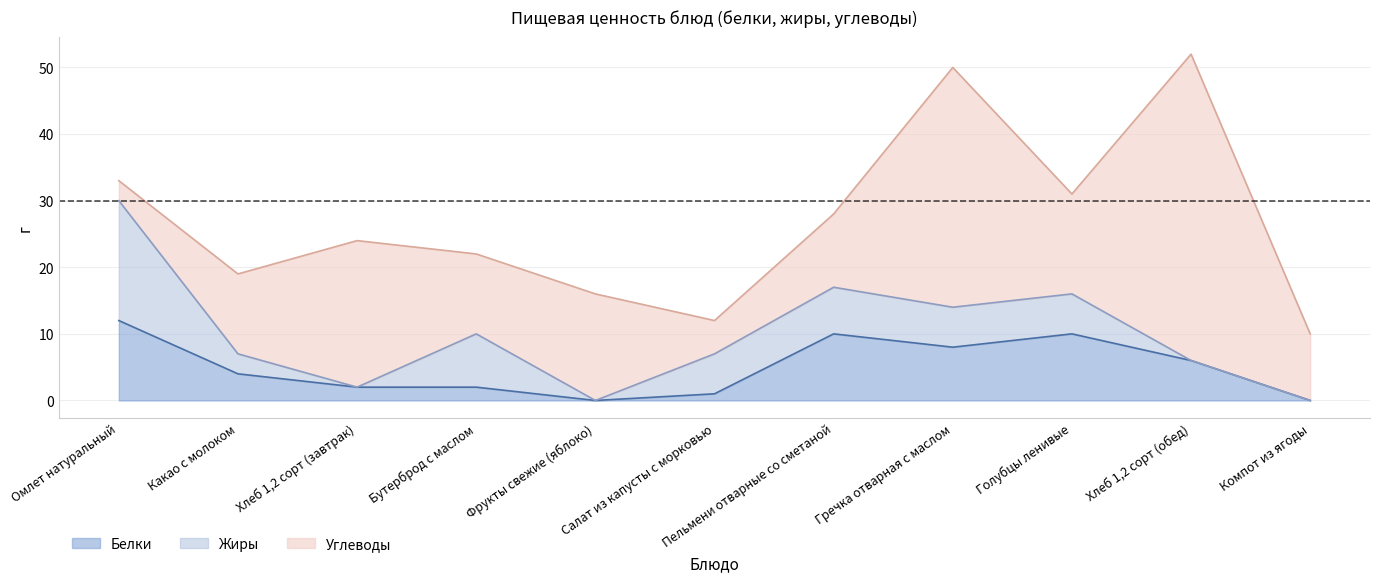

At which label is Жиры closest to 9?

Бутерброд с маслом